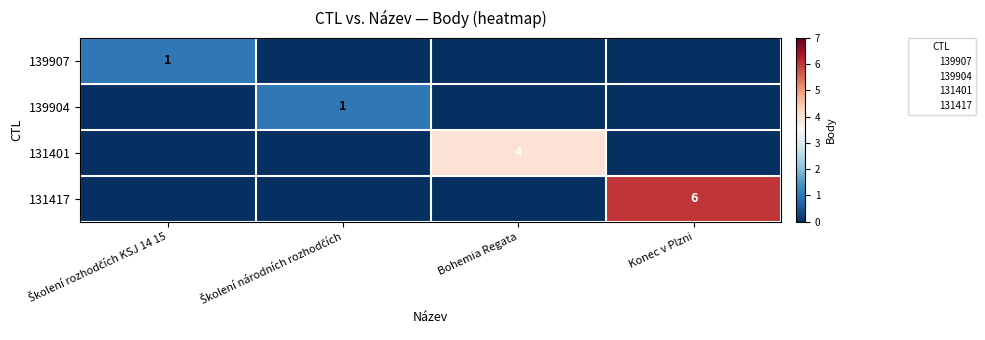

List the labels in order of 139904 value, largest first.

Školení národních rozhodčích, Školení rozhodčích KSJ 14 15, Bohemia Regata, Konec v Plzni